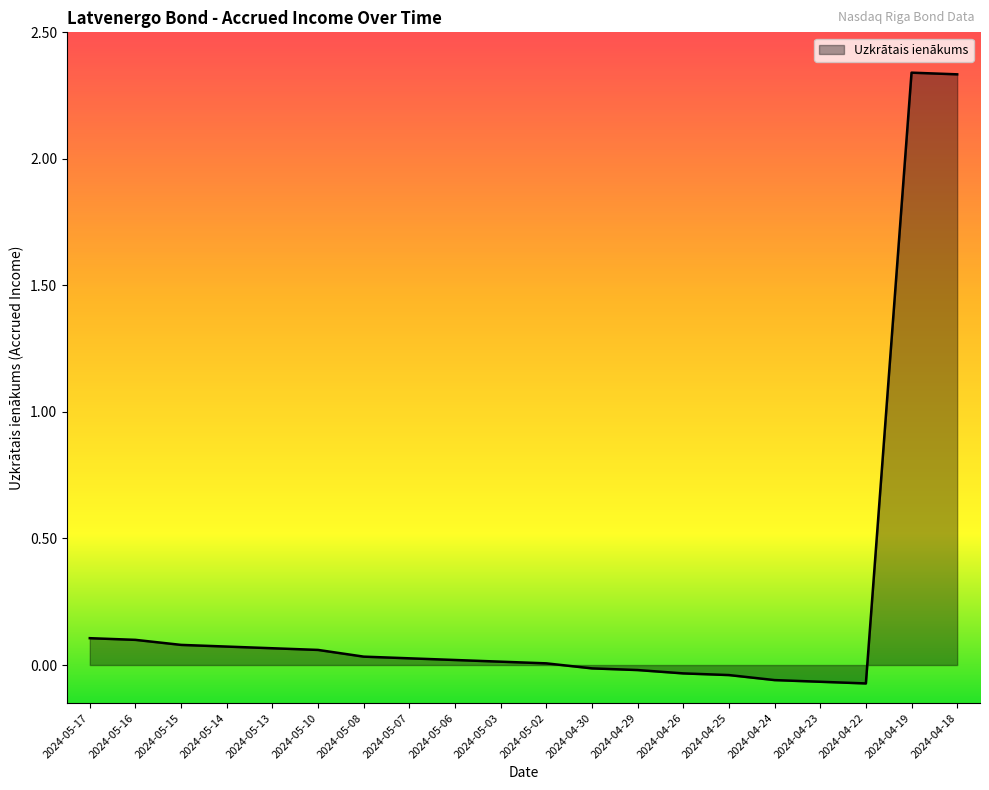

The value at 2024-05-14 is 0.1. True or false?

True